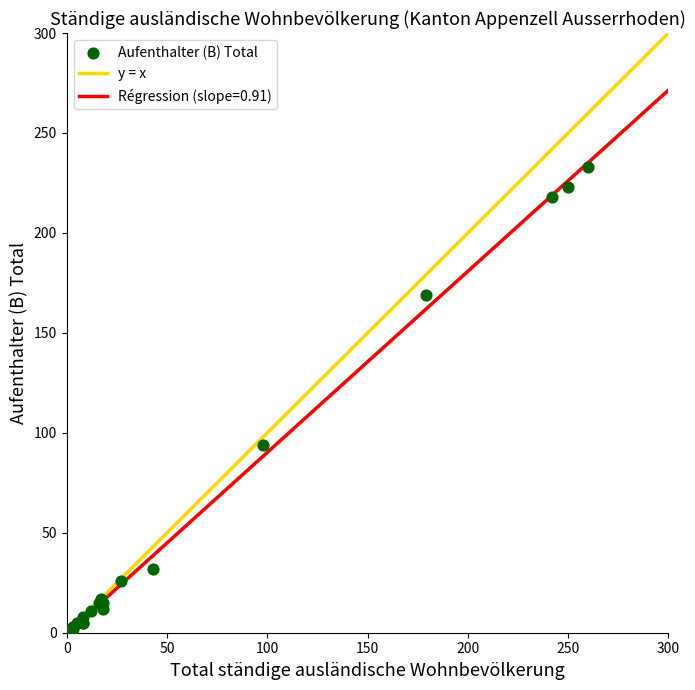

What Y value in the scatter plot is closest to 116?

94